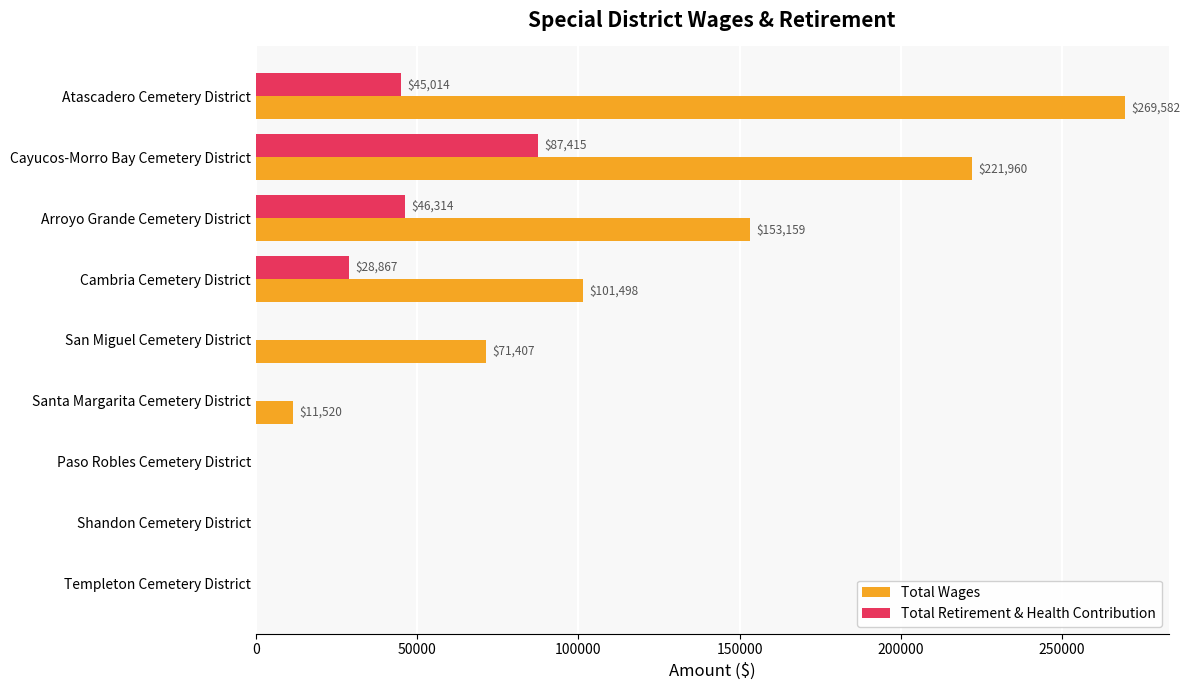

What is the sum of all Total Wages values?

829126